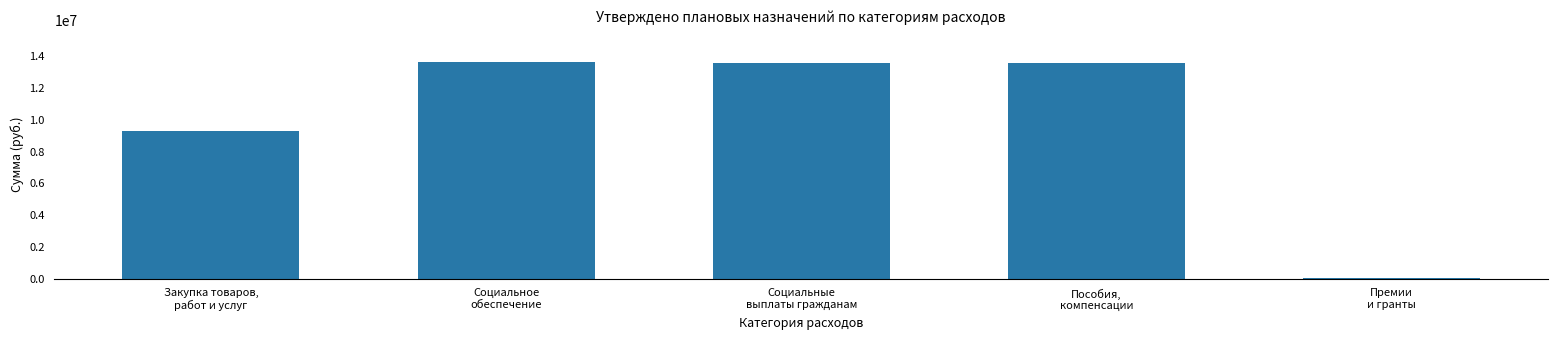

What is the label of the 2nd bar from the left?

Социальное
обеспечение